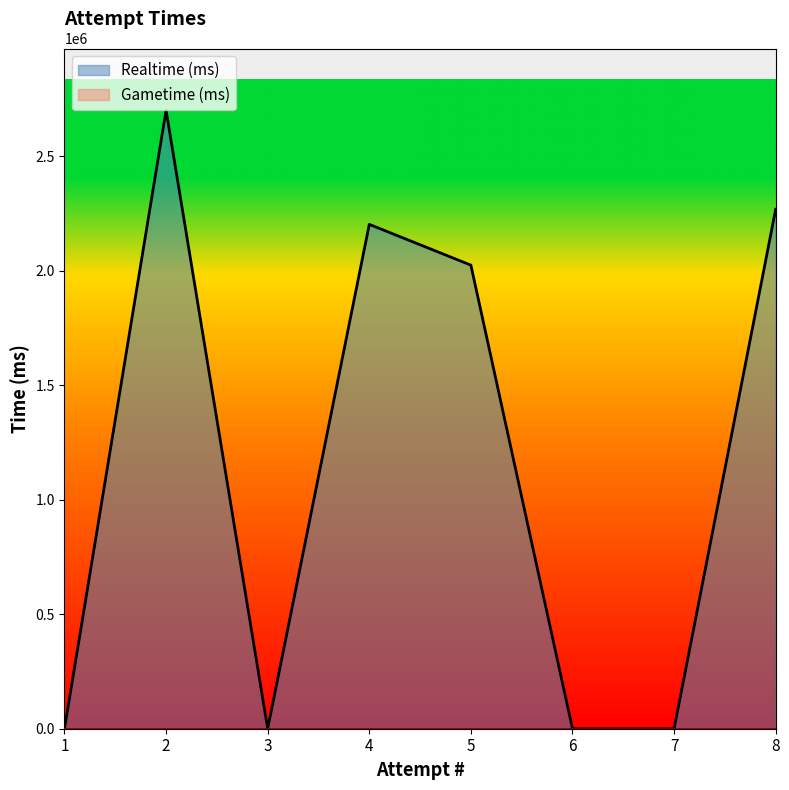

What value does the data have at 8?

2268839